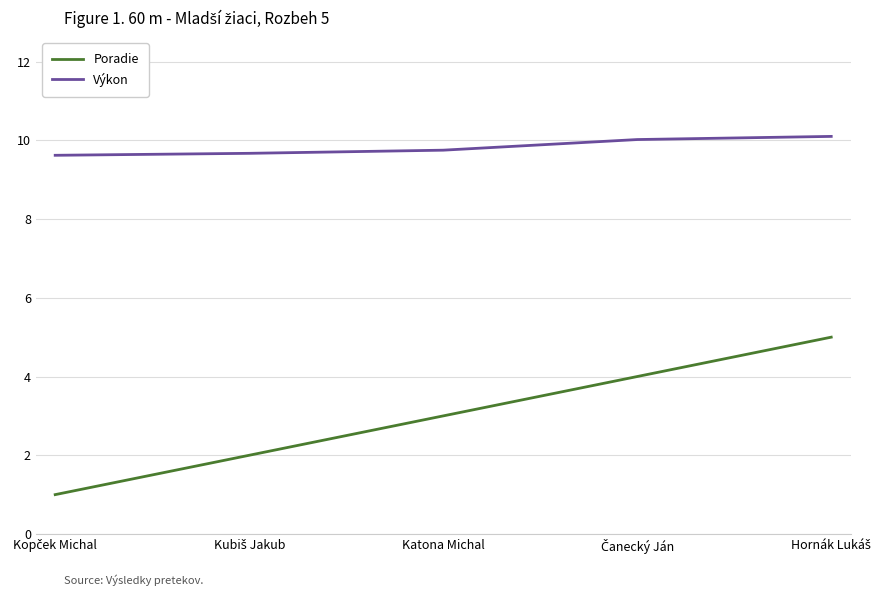

Rank the series by their average value, from lowest to highest.

Poradie, Výkon